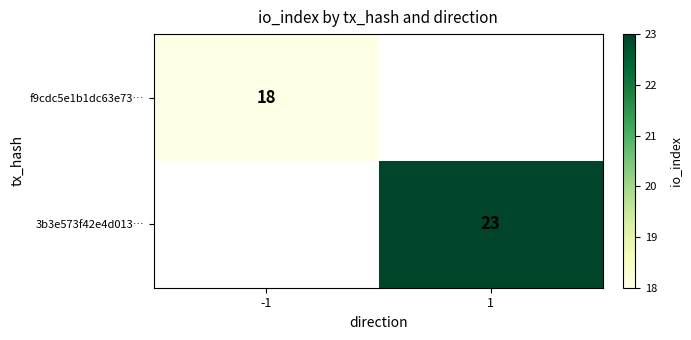

The f9cdc5e1b1dc63e73… series shows 18 at -1. True or false?

True